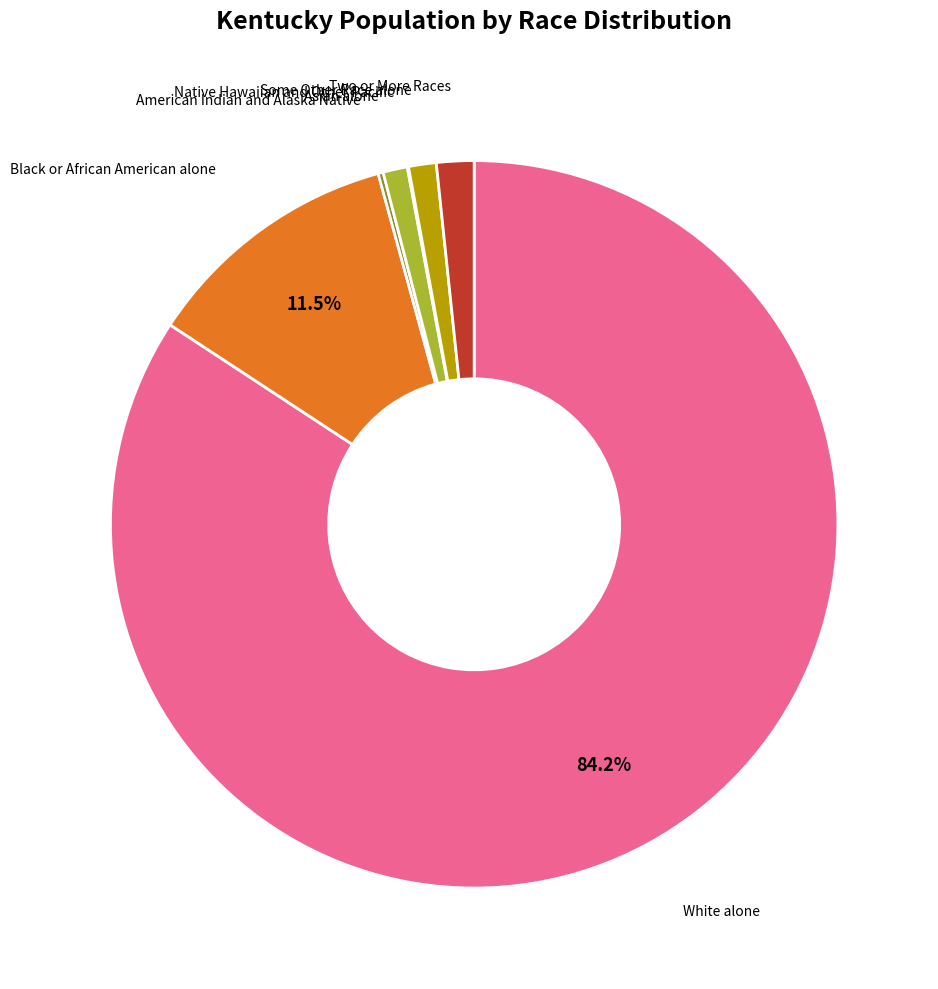

Which slice is the largest?

White alone